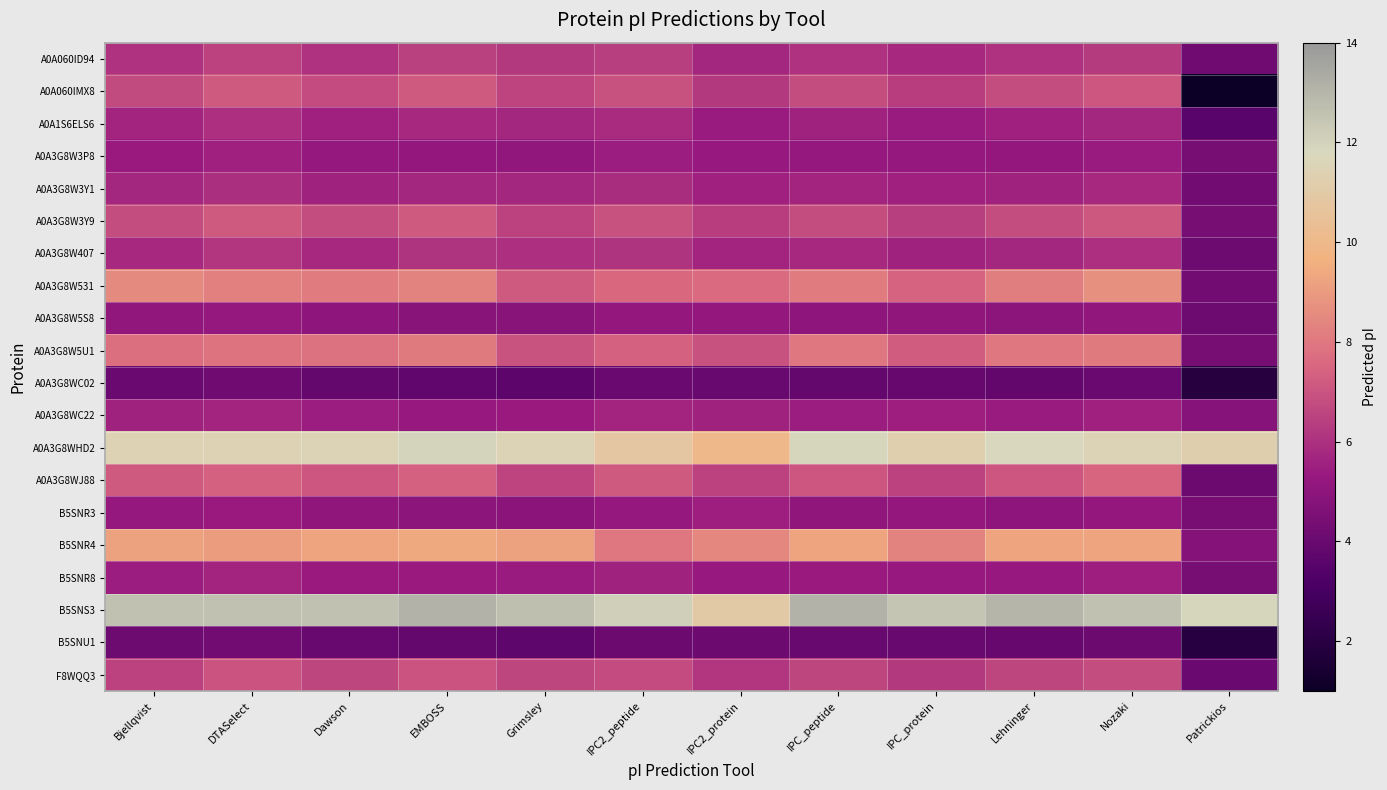

Count the number of categories in the chart.

12